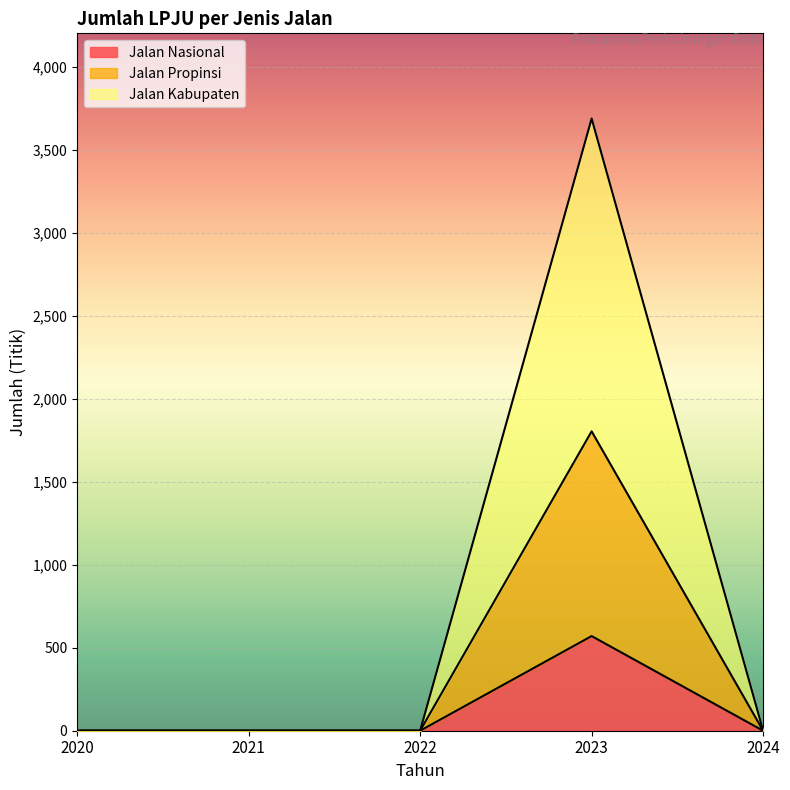

At which category is the sum across all series the highest?

2023